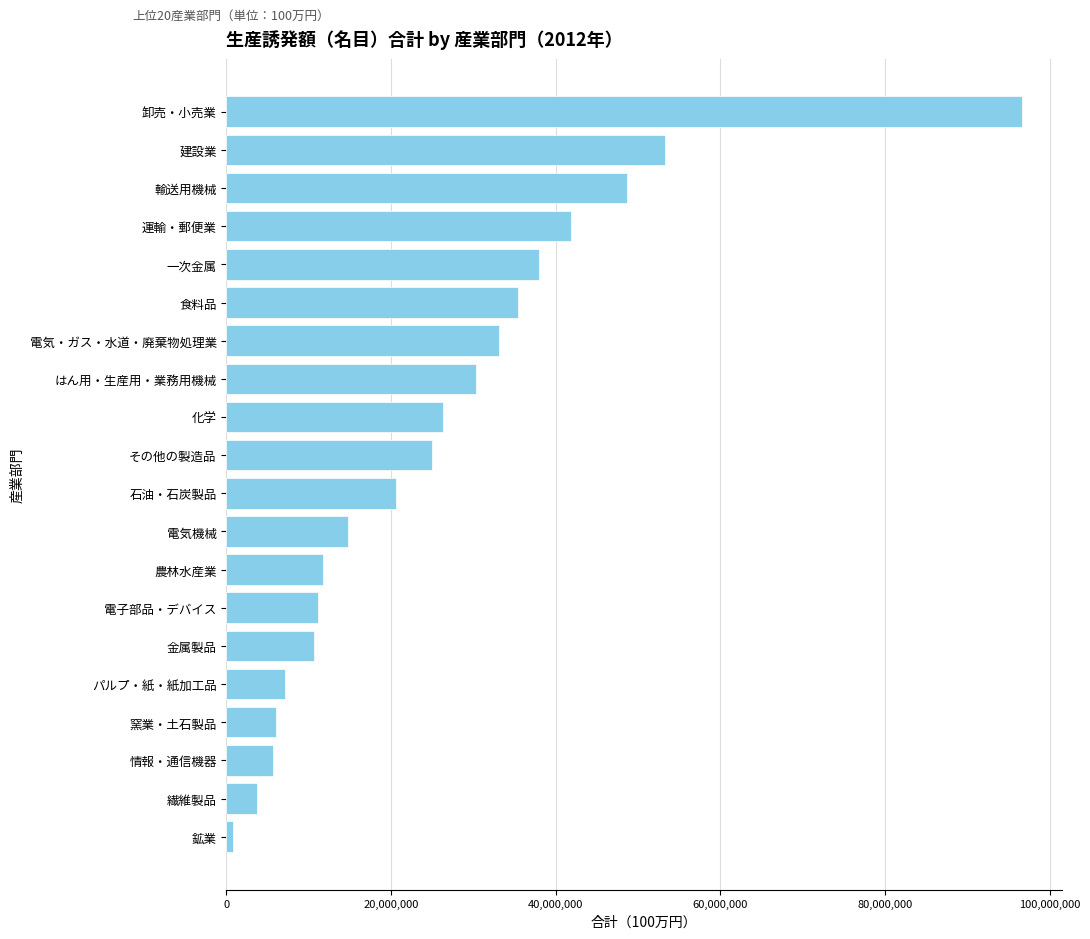

What value does the data have at 輸送用機械?

48670003